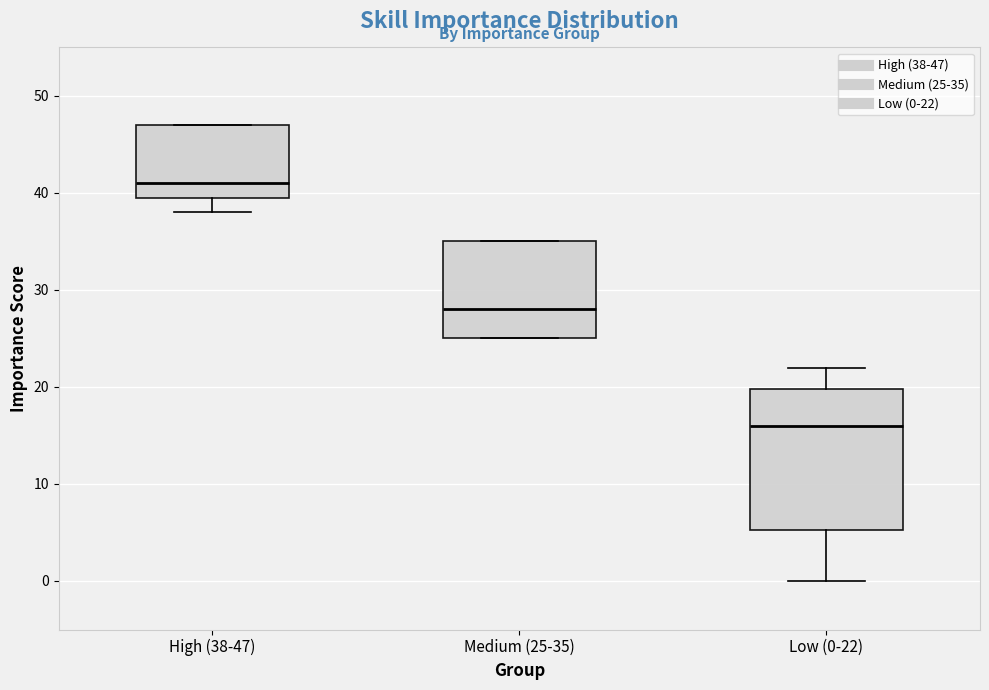

Where is the upper edge of the box for Low (0-22) on the y-axis? The values are not printed on the chart, so give them approximately, as read against the axis.

20